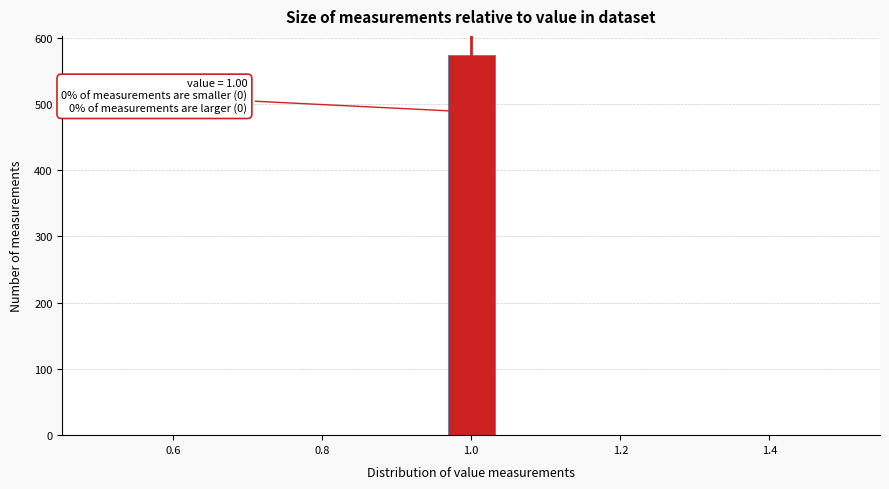

Around what value on the x-axis is the tallest bar? Give the approximate position of its centre, as read against the axis.

1.00